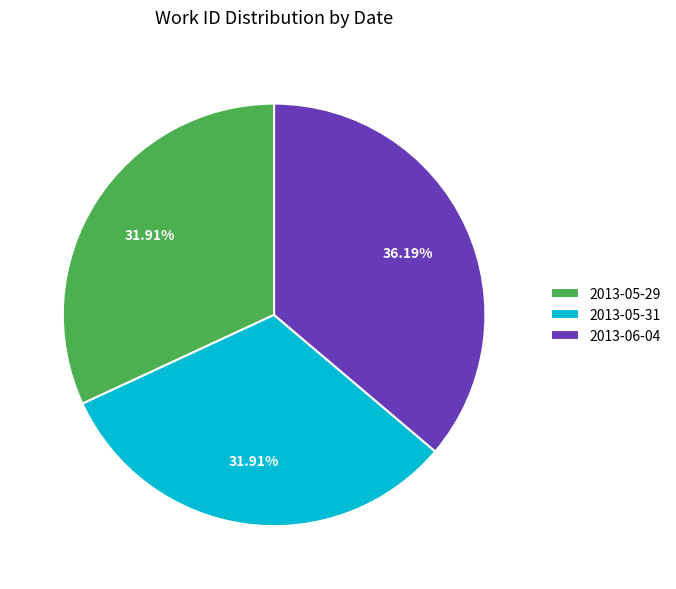

Is there any slice that represents more than half of the pie?

No